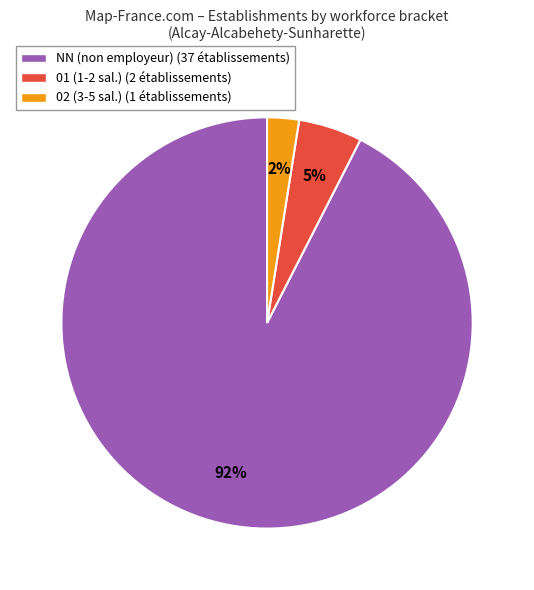

What percentage is the NN (non employeur) (37 établissements) slice, to the nearest percent?

92%